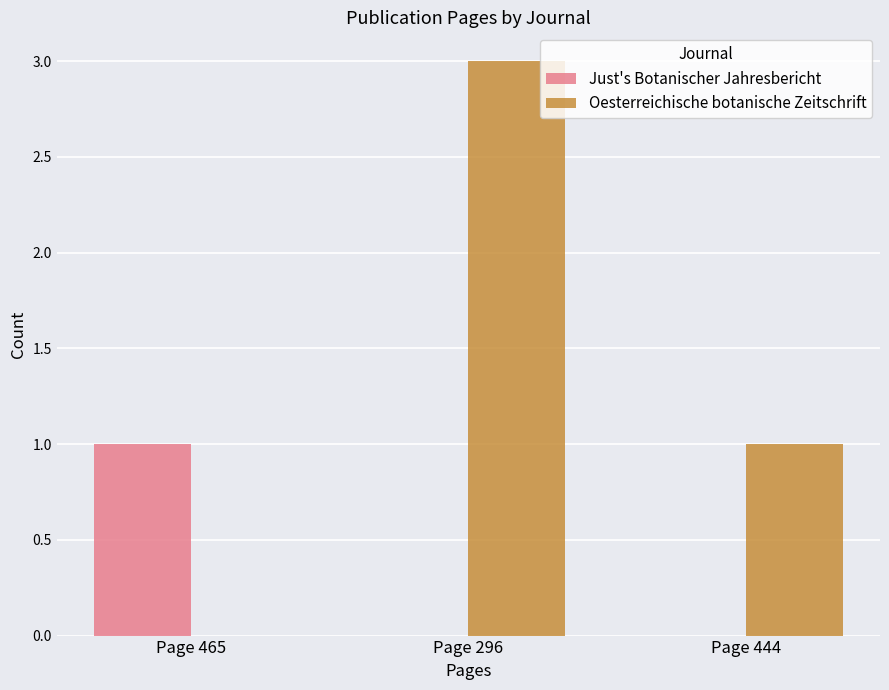

At which category is the sum across all series the highest?

Page 296